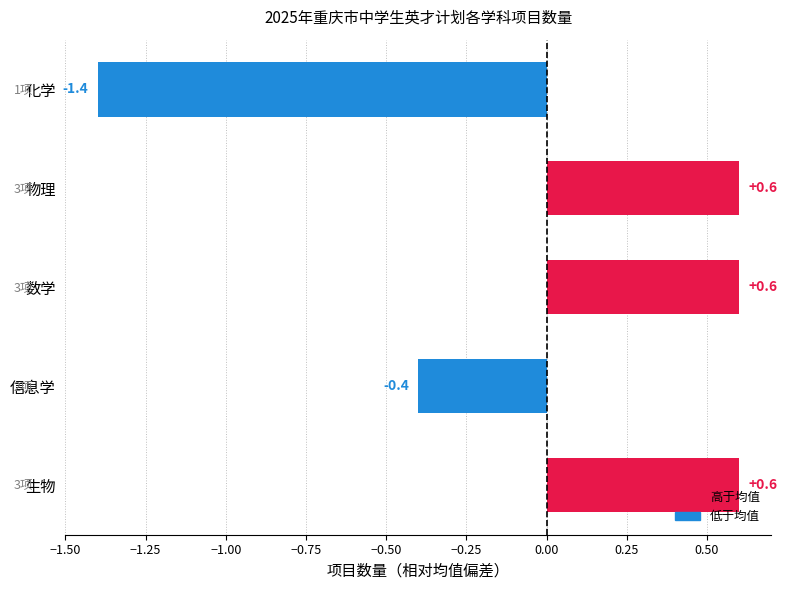

Count the number of categories in the chart.

5